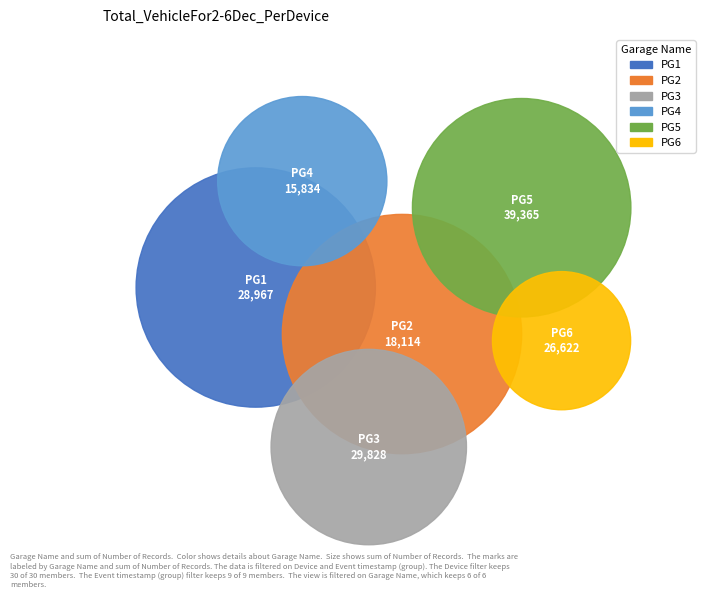

True or false: M accounts for 6% of the total.

False